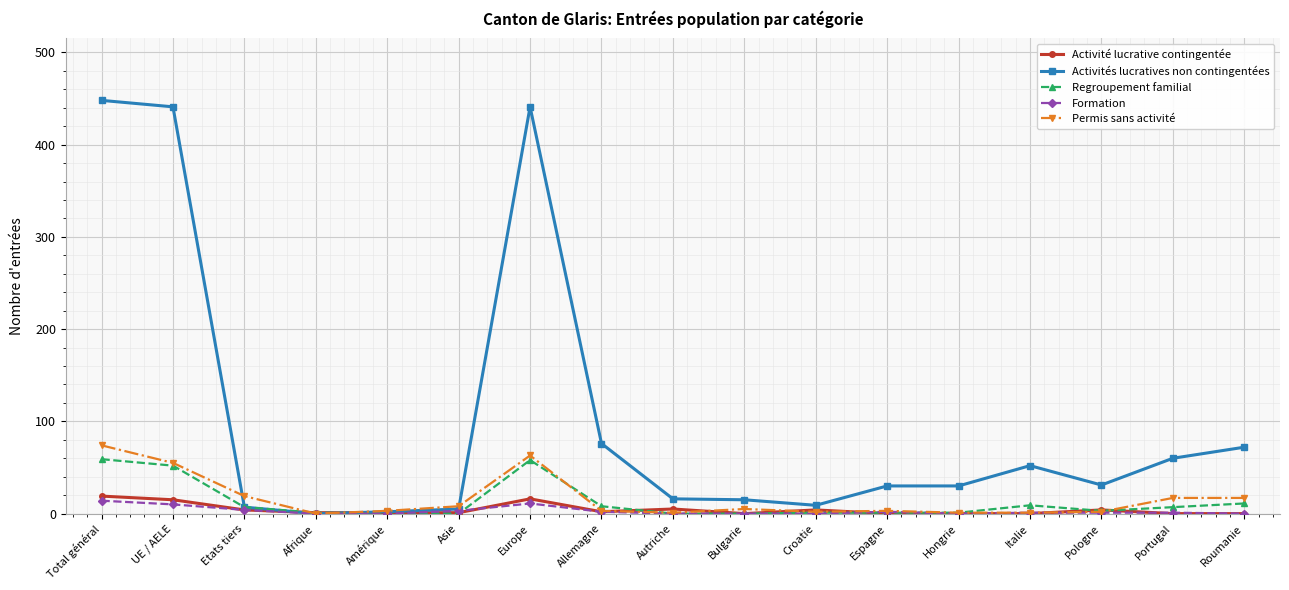

True or false: Regroupement familial has more than 1 points higher than both neighbors.

True